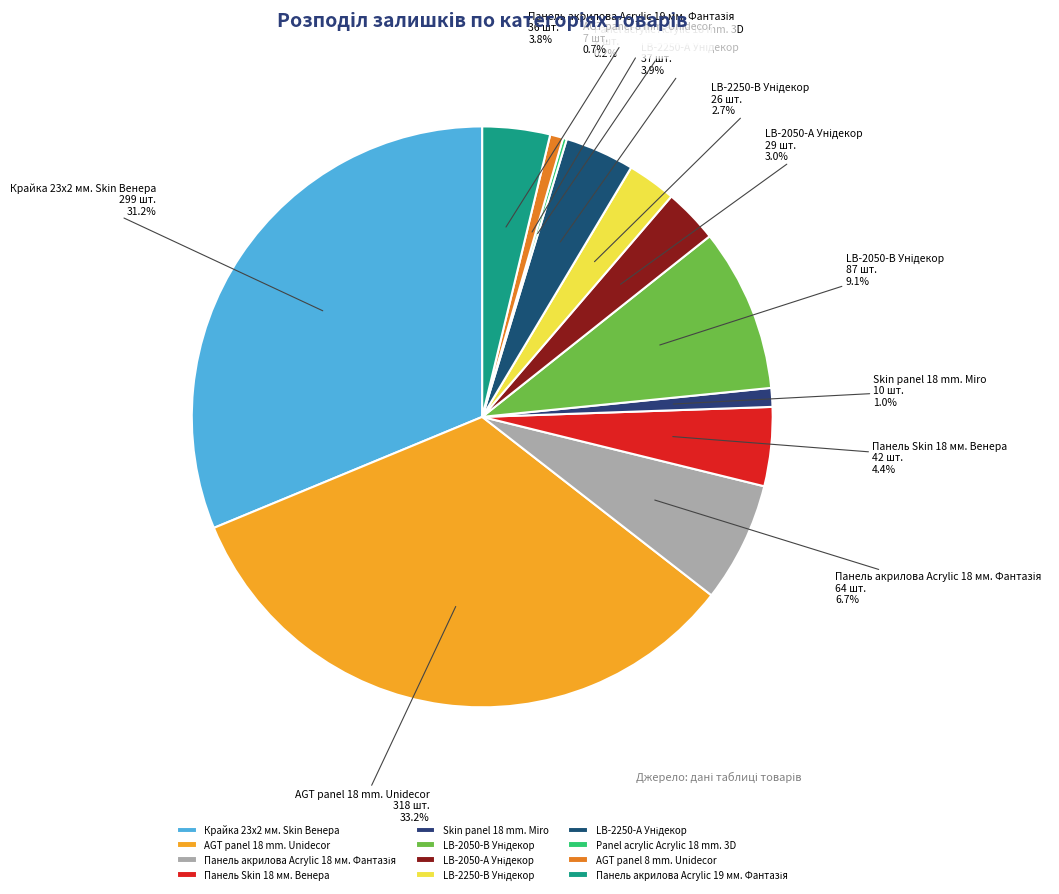

Is the sum of Панель Skin 18 мм. Венера and AGT panel 18 mm. Unidecor greater than half?

No